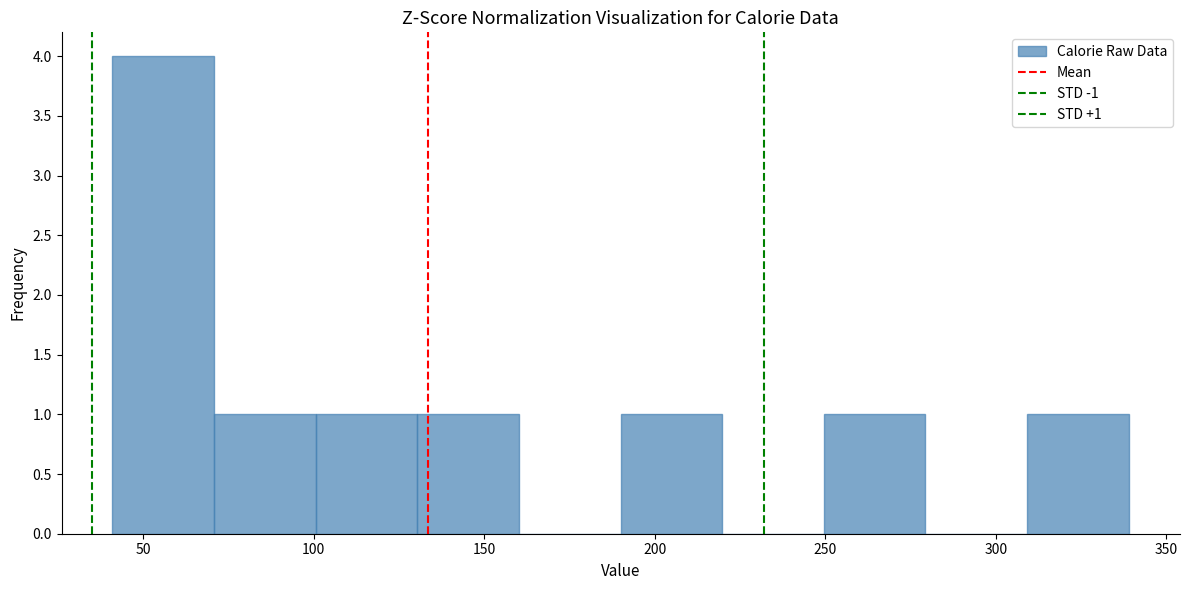

Which range on the x-axis has the tallest bar?

40 to 70